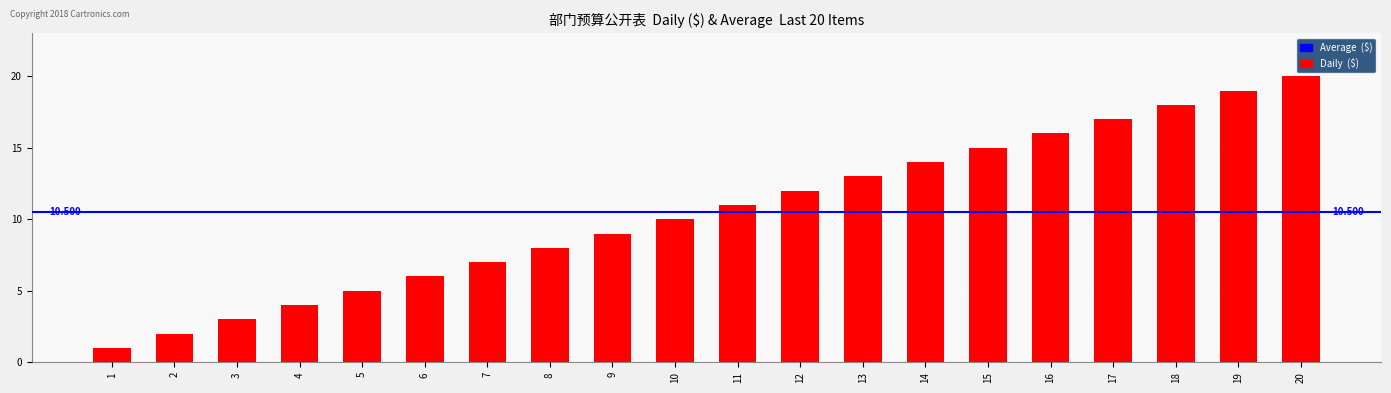

Reading left to right, transcribe all the data shown in this chart.

1	2	3	4	5	6	7	8	9	10	11	12	13	14	15	16	17	18	19	20